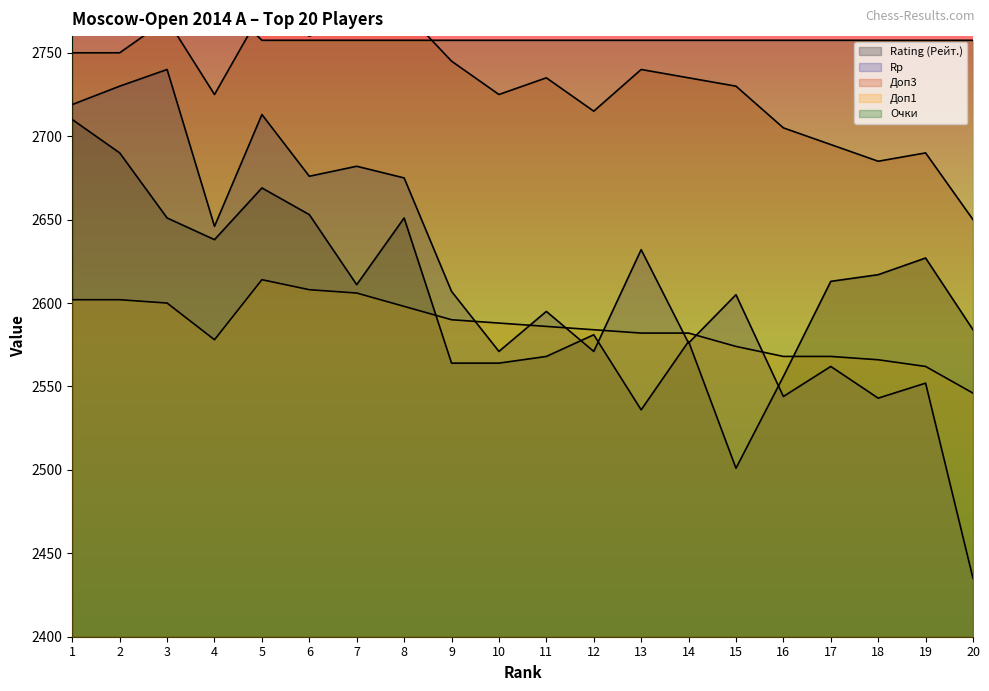

What is the average value of the Доп1 series?

2585.2